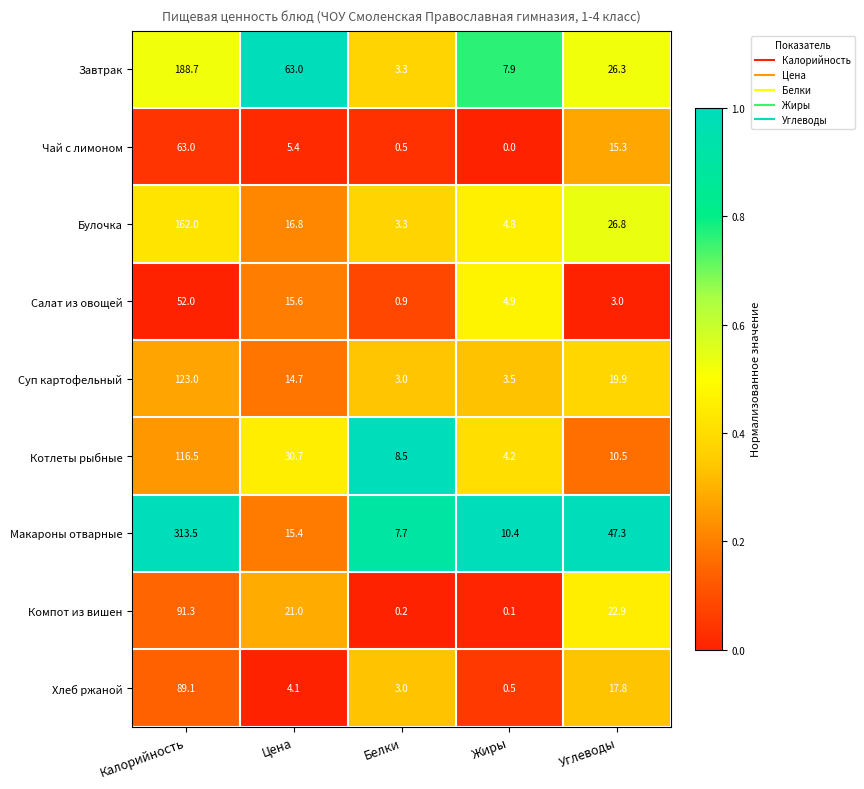

Is it true that Булочка equals 7.9 at Жиры?

False